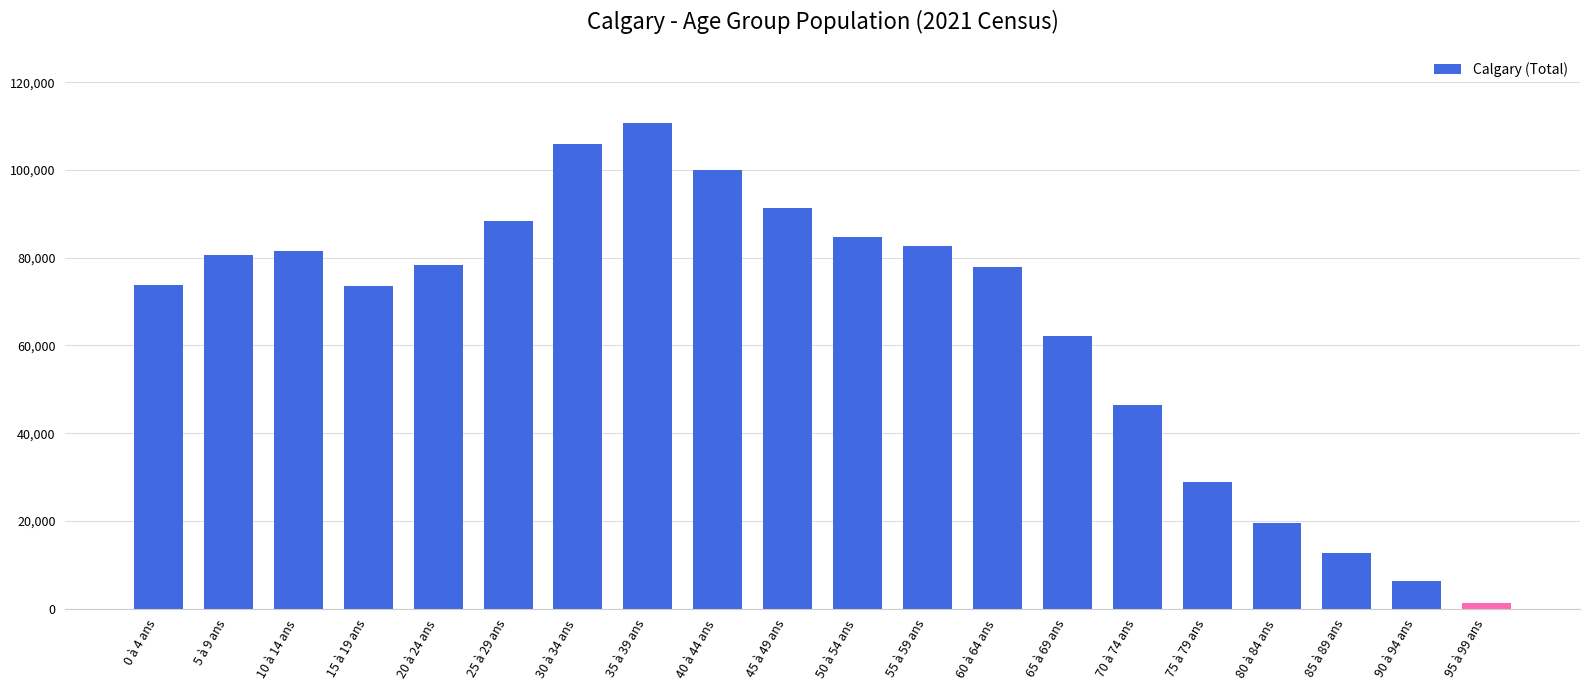

Which label corresponds to the largest value in the chart?

35 à 39 ans